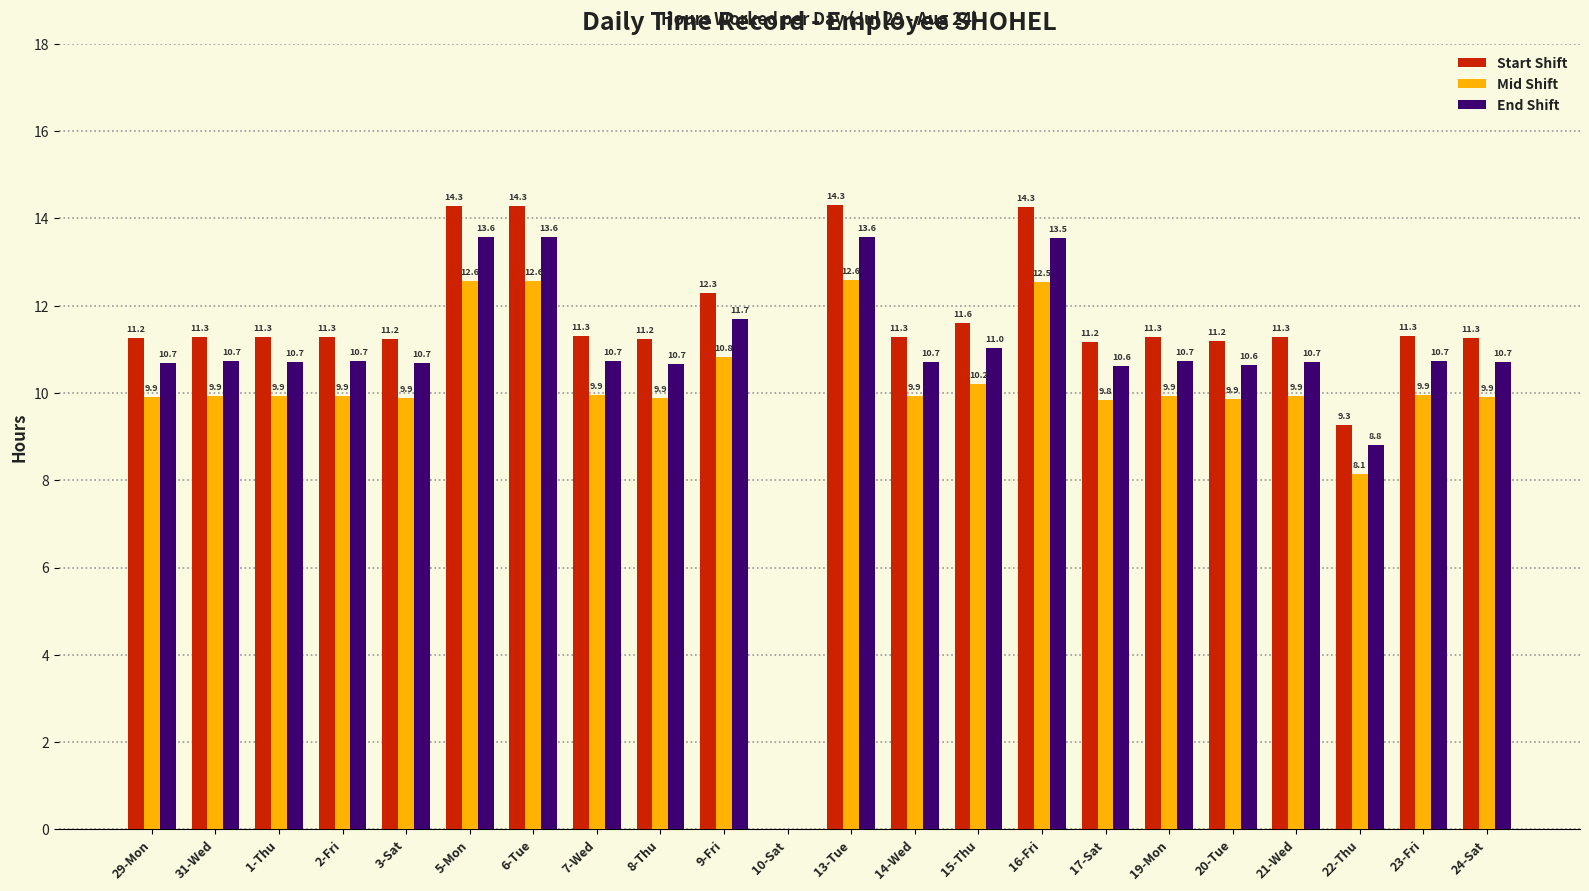

What is the sum of all Start Shift values?

248.0